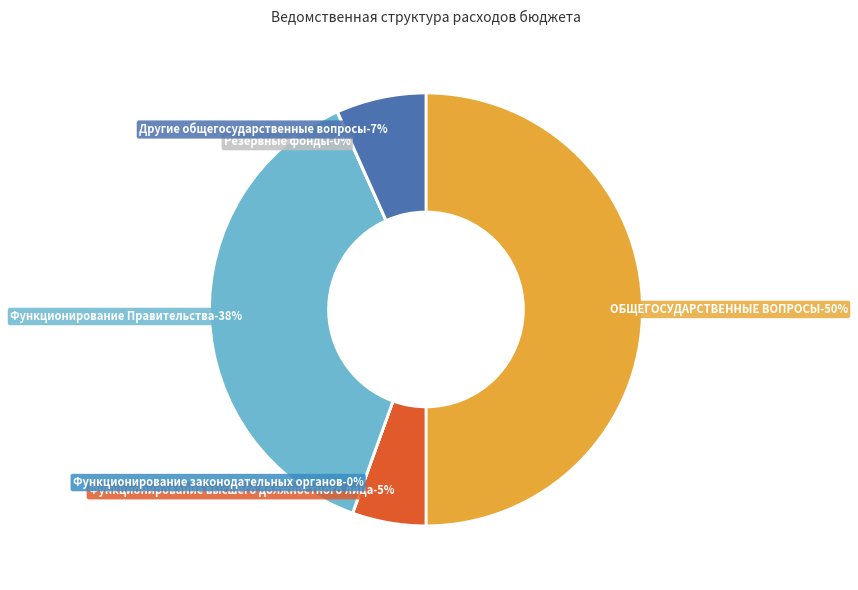

Is it true that Резервные фонды is 0% of the pie?

True